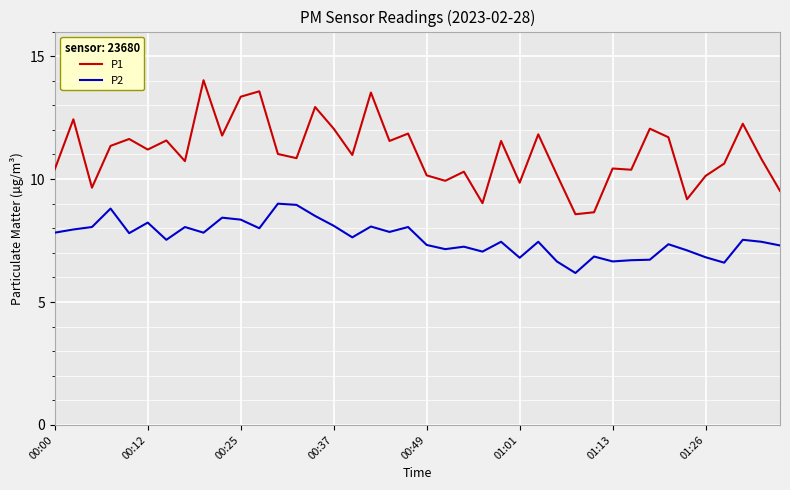

Which series has the largest total across all categories?

P1